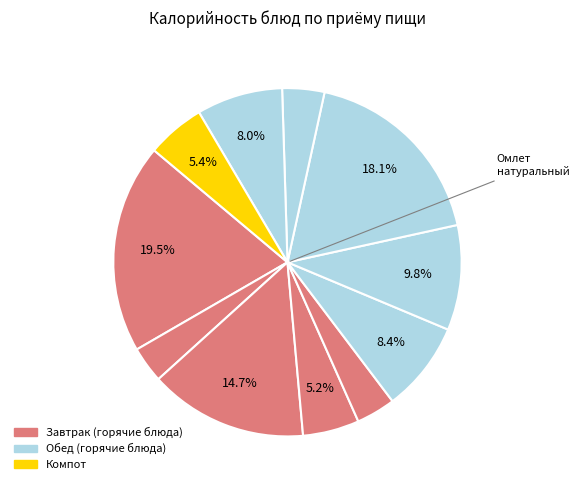

How many segments does this pie chart have?

11